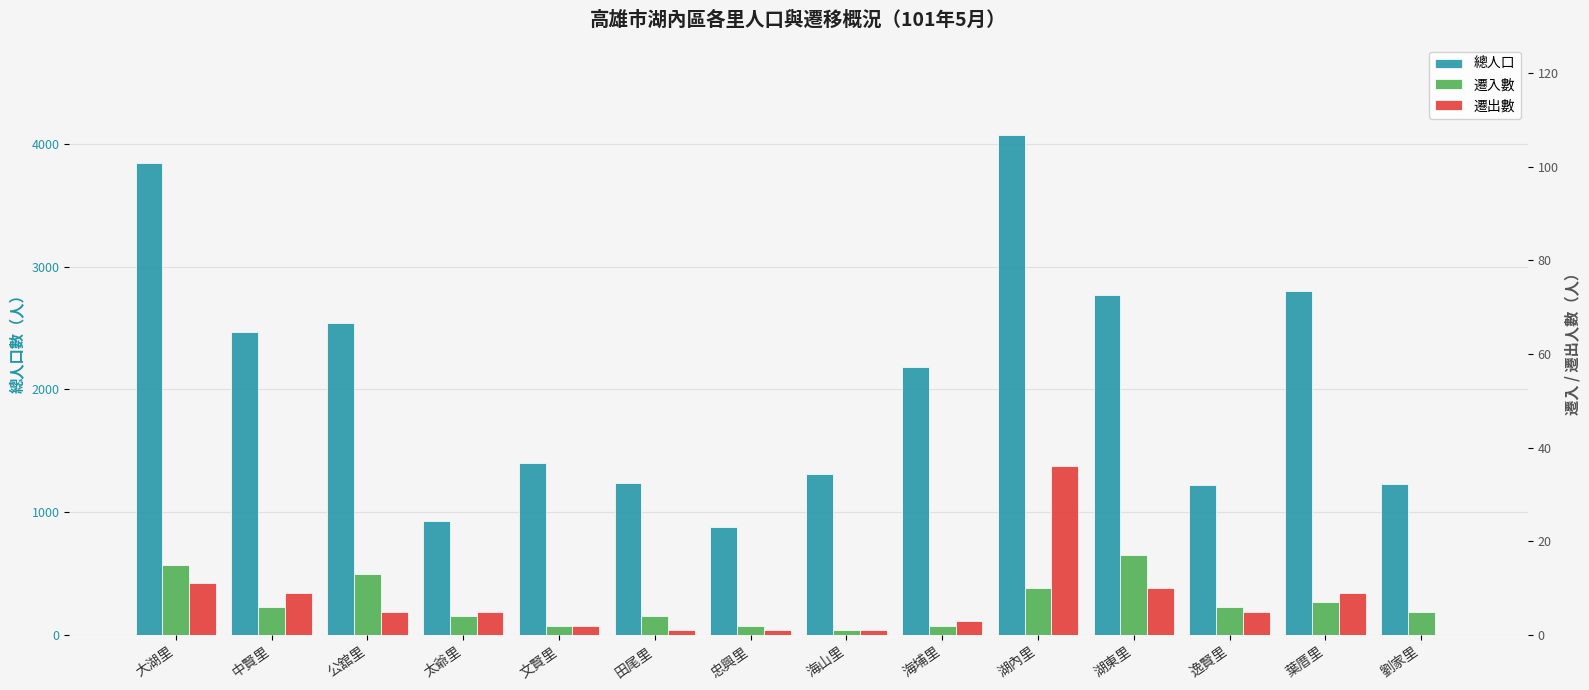

How many groups of bars are there?

14